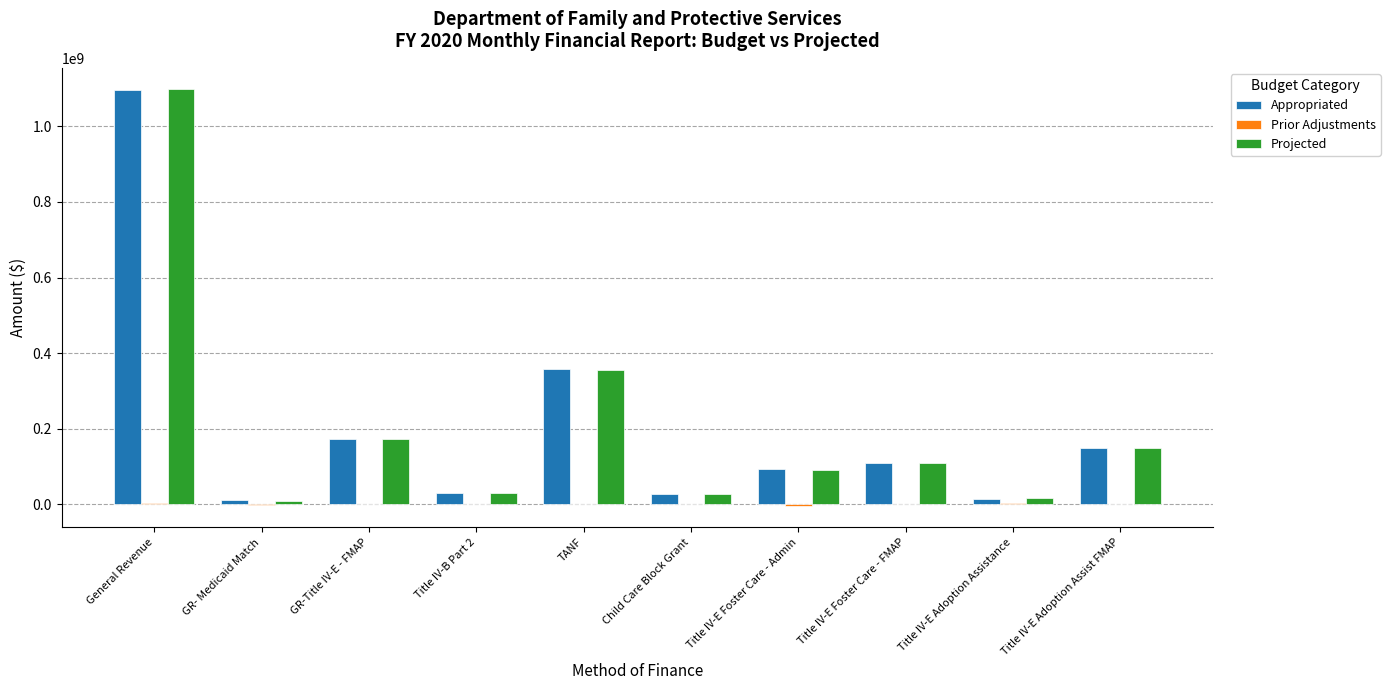

What is the sum of all Appropriated values?

2060869136